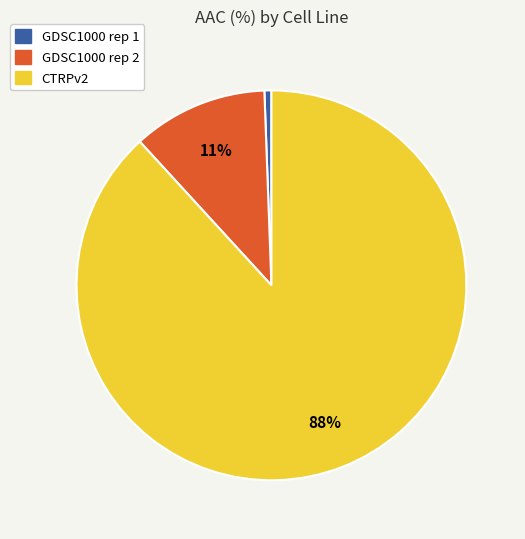

How many segments does this pie chart have?

3